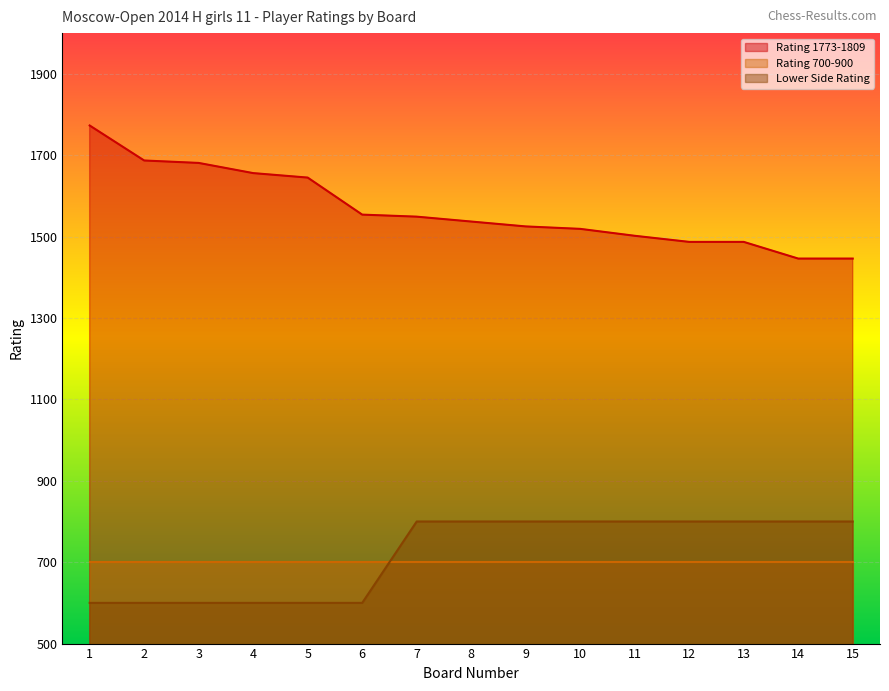

What is the difference between the highest and lowest values at 13?

787